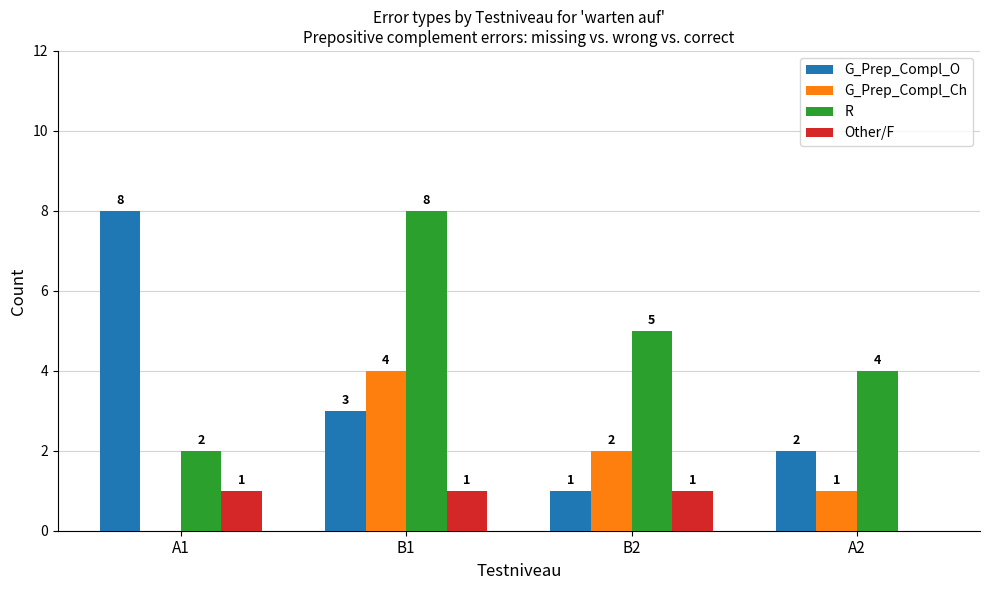

At which category is the sum across all series the highest?

B1